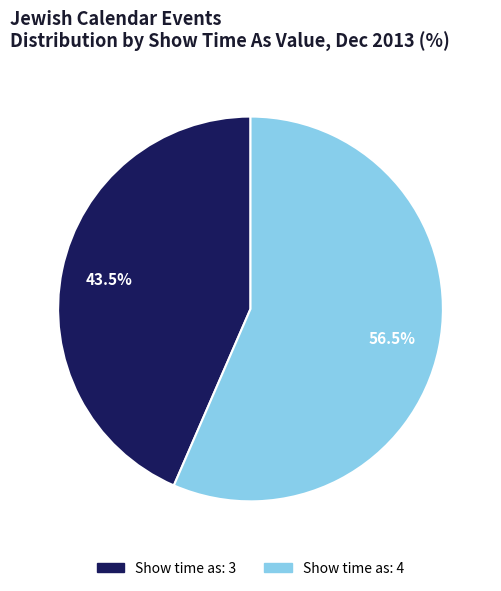

What is the ratio of the value at Show time as: 3 to the value at Show time as: 4?

0.8